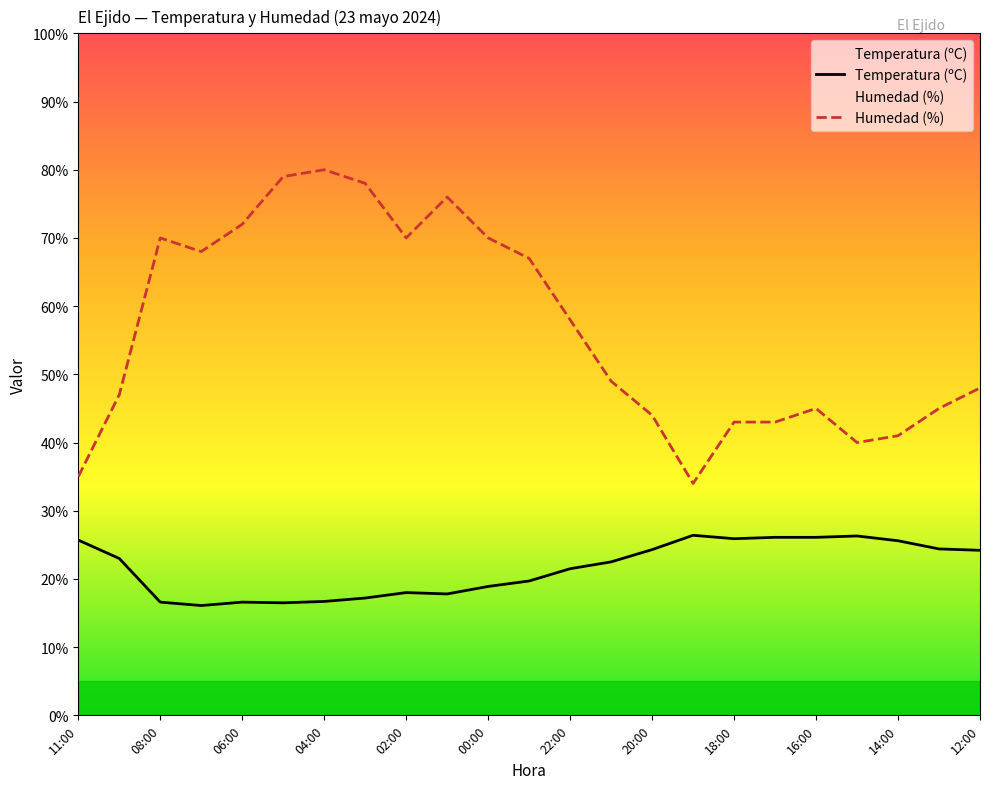

What is the highest value of the Humedad (%) series?

80.0